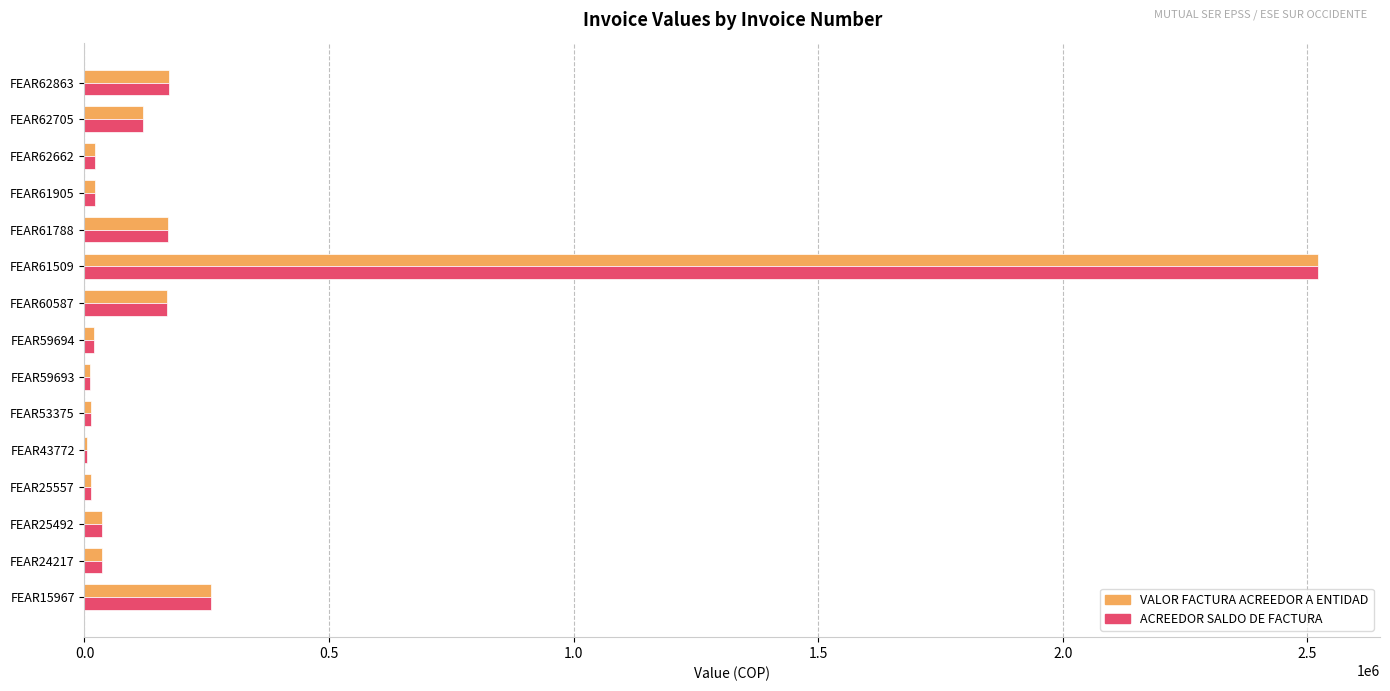

At which category is the sum across all series the highest?

FEAR61509